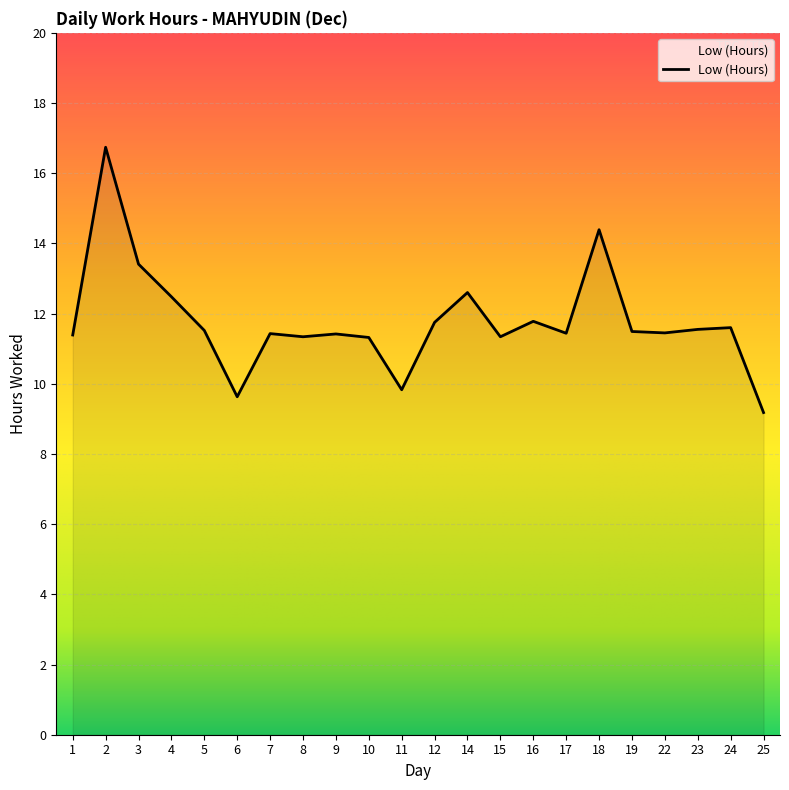

True or false: there are more than 2 points higher than both neighbors.

True